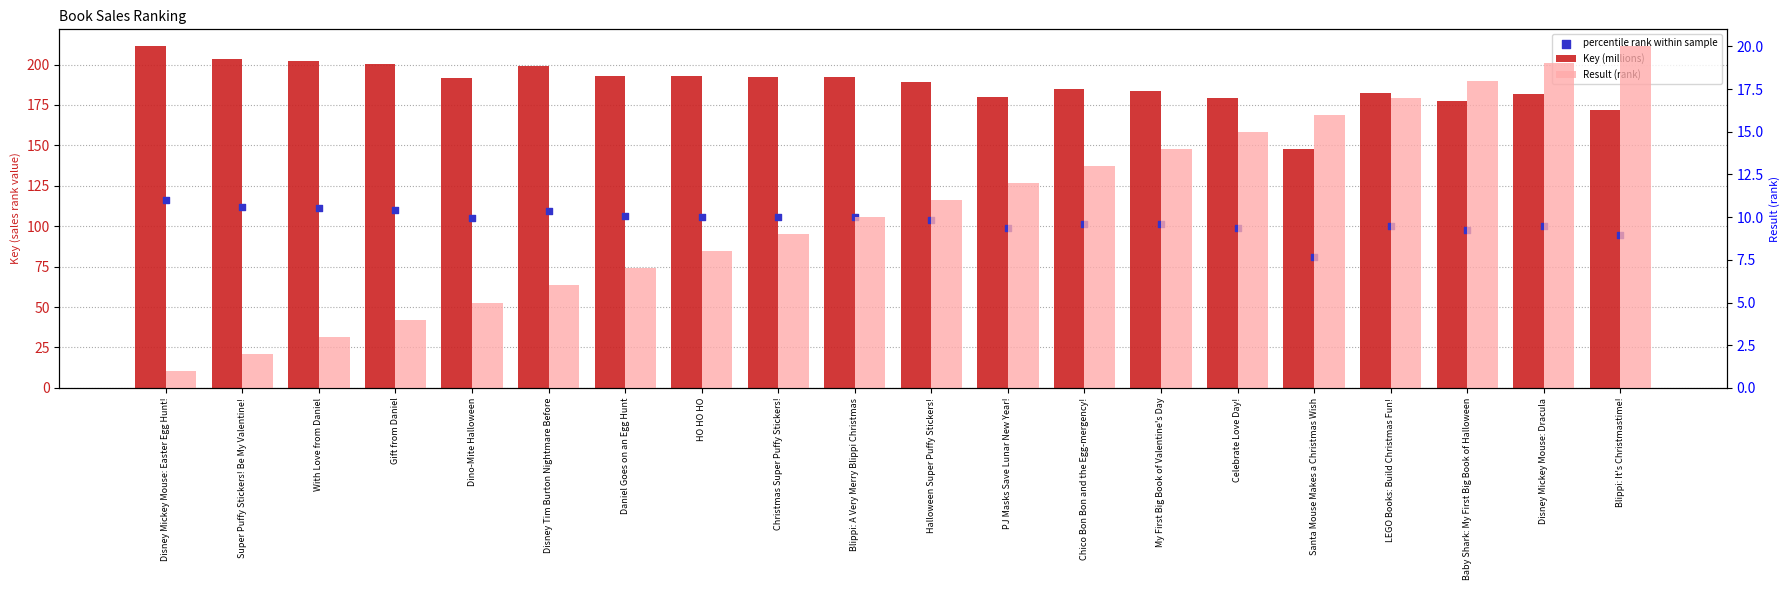

At which category is the sum across all series the highest?

Disney Mickey Mouse: Easter Egg Hunt!